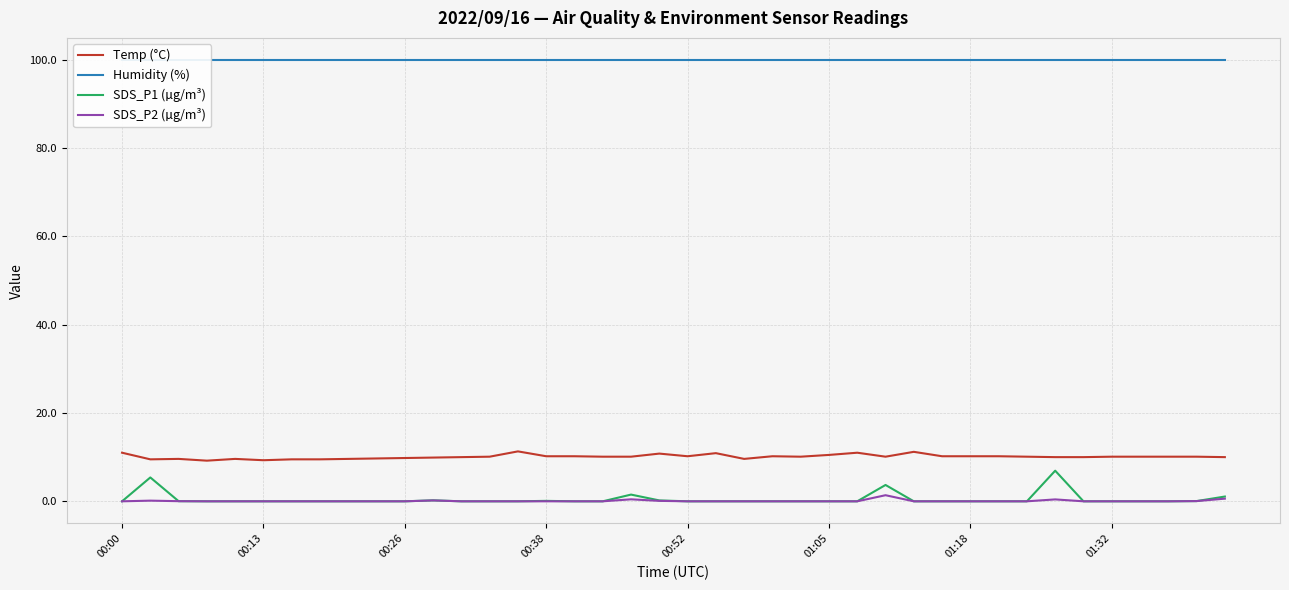

What is the spread (max minus min) of values at 17?

99.9